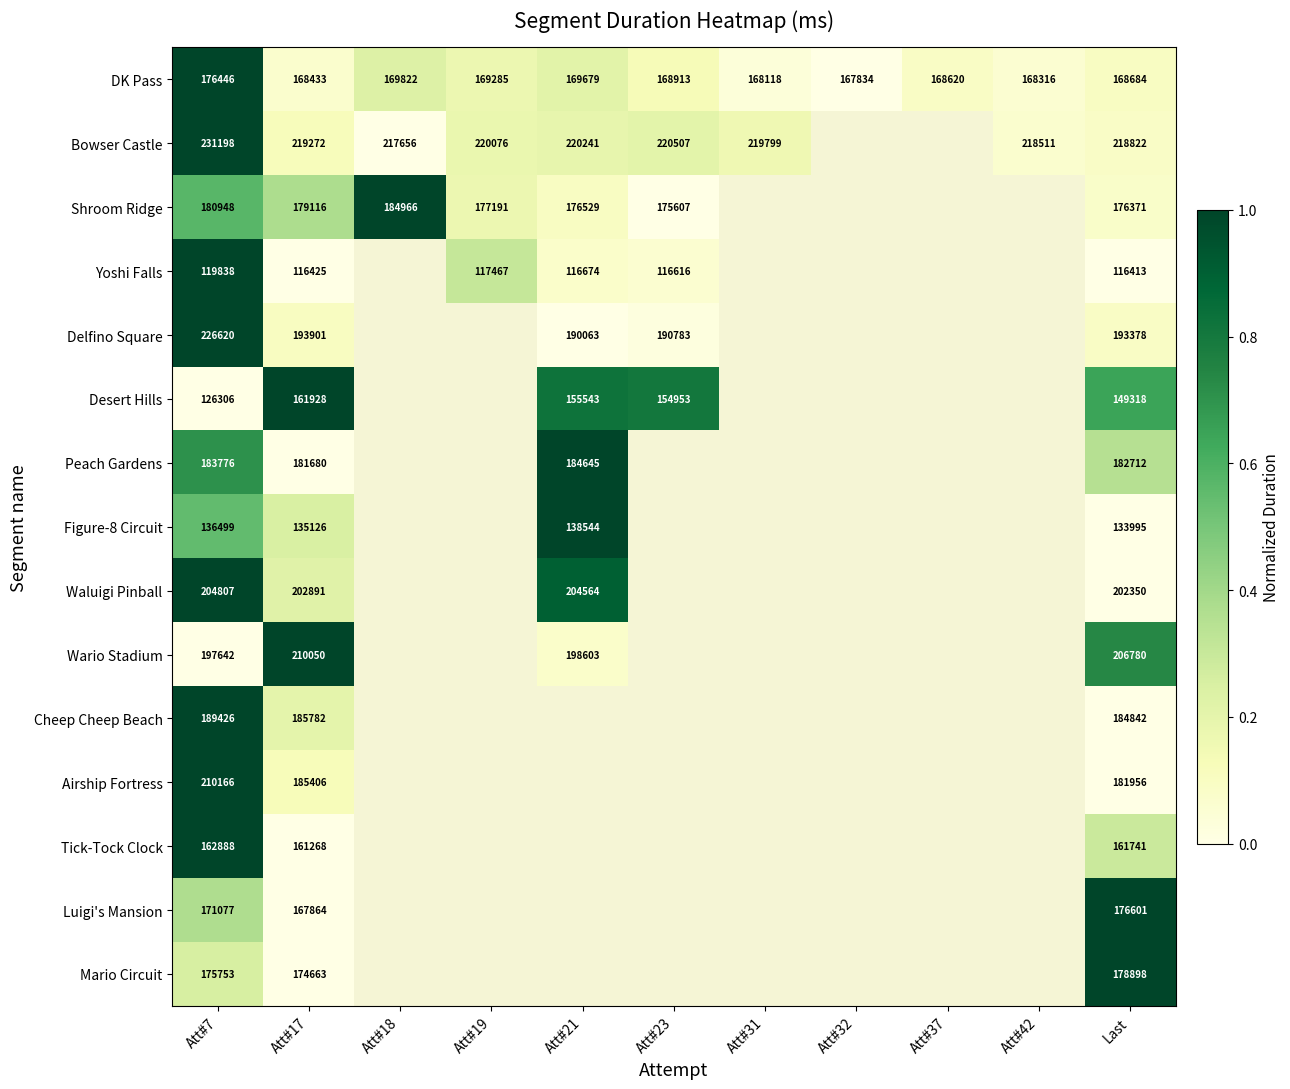

Between Att#17 and Att#32, which is larger?

Att#17